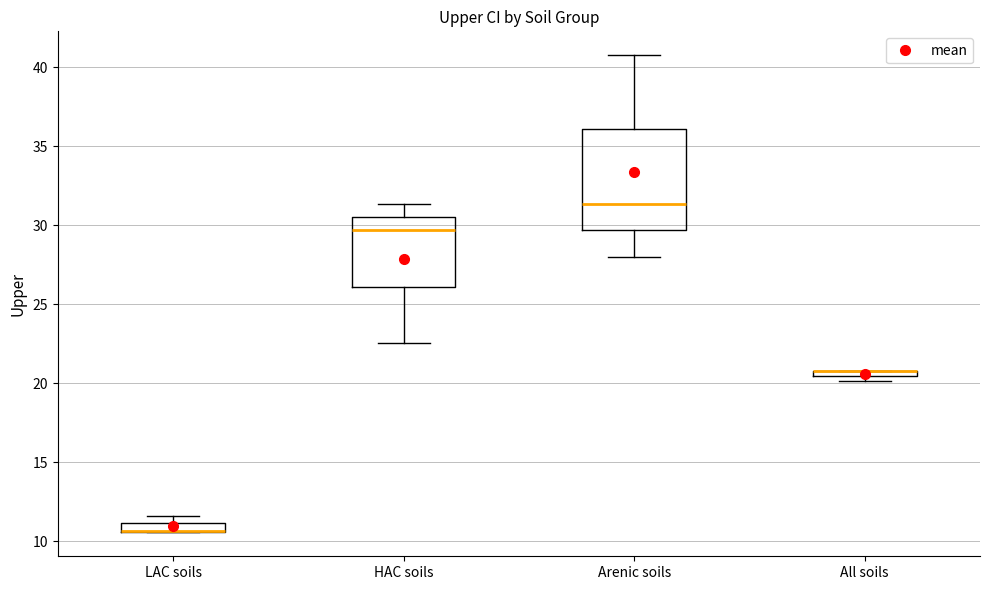

Comparing the boxes themselves (not the whiskers), which one is the tallest?

Arenic soils